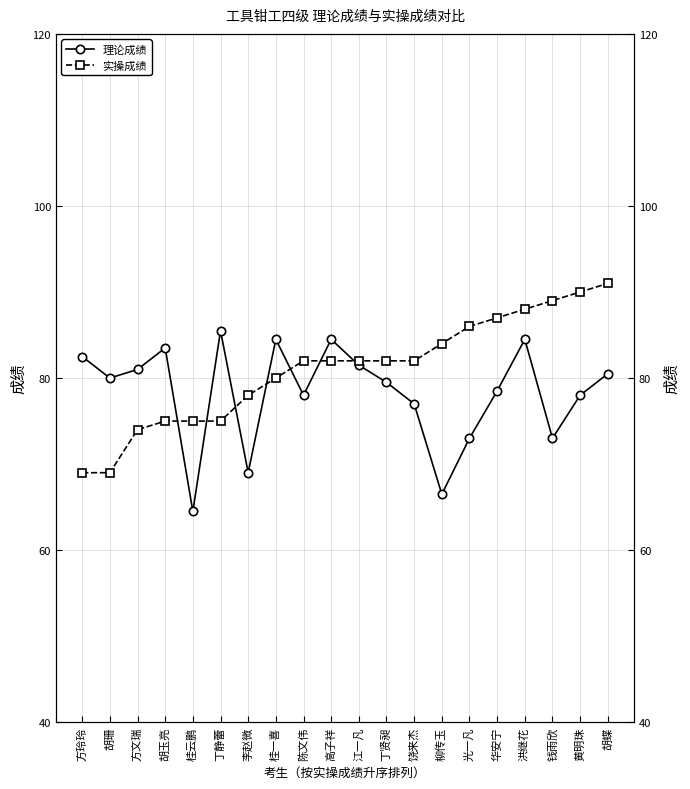

Reading right to left, extract all data points from this chart.

理论成绩: 80.5	78.0	73.0	84.5	78.5	73.0	66.5	77.0	79.5	81.5	84.5	78.0	84.5	69.0	85.5	64.5	83.5	81.0	80.0	82.5
实操成绩: 91.0	90.0	89.0	88.0	87.0	86.0	84.0	82.0	82.0	82.0	82.0	82.0	80.0	78.0	75.0	75.0	75.0	74.0	69.0	69.0